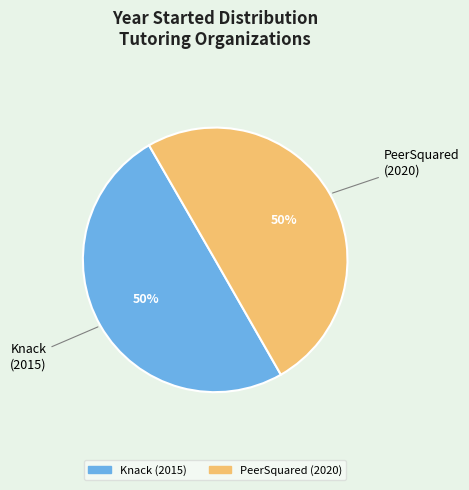

Approximately how many times larger is the value at PeerSquared compared to Knack?

1.0